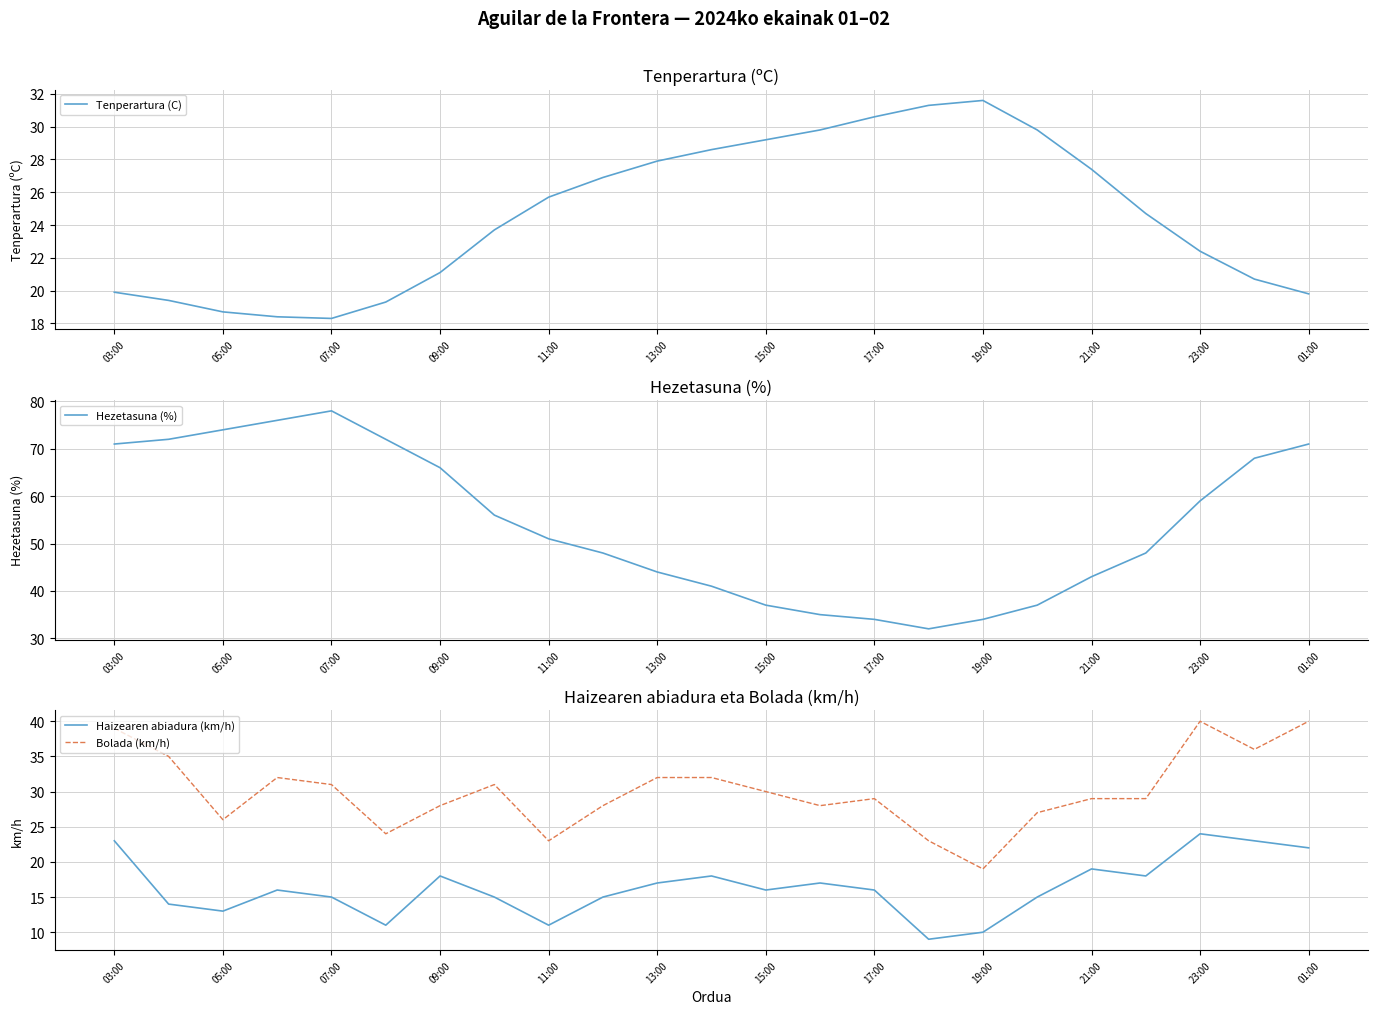

True or false: Bolada (km/h) and Haizearen abiadura (km/h) cross at least once.

False